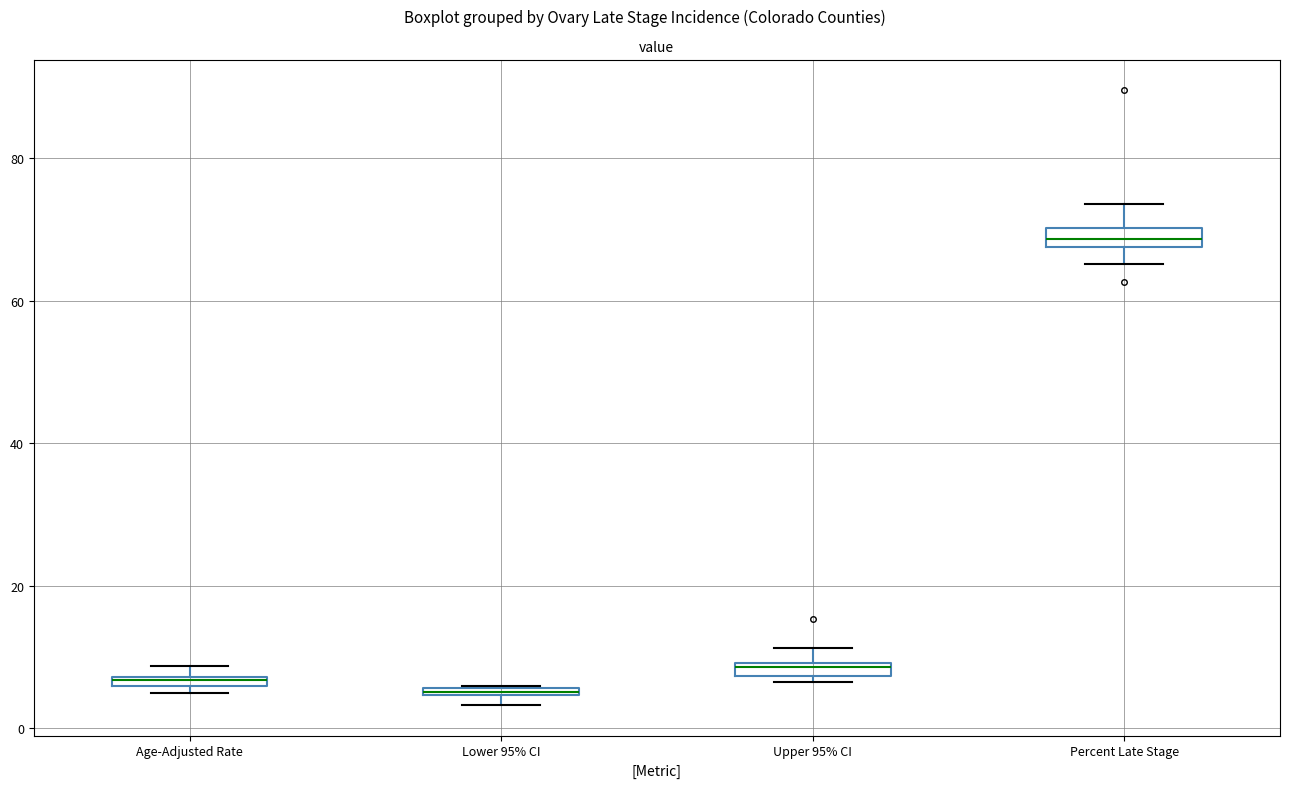

Where is the lower edge of the box for Upper 95% CI on the y-axis? The values are not printed on the chart, so give them approximately, as read against the axis.

8